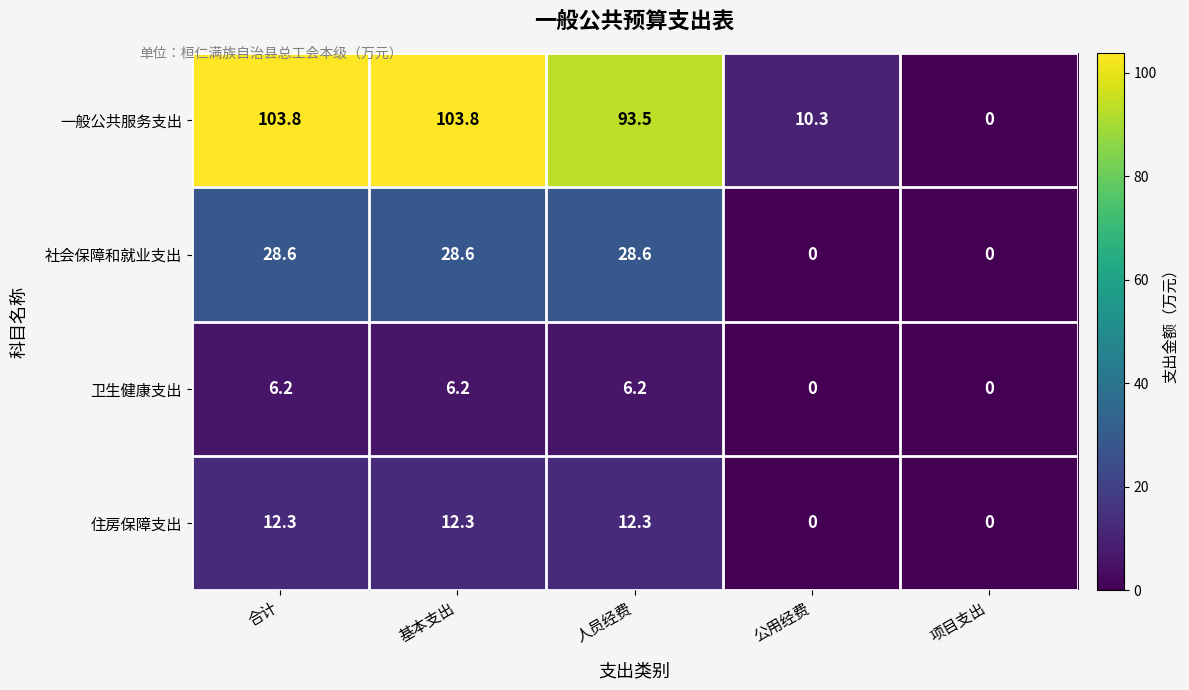

Which series has the largest total across all categories?

一般公共服务支出